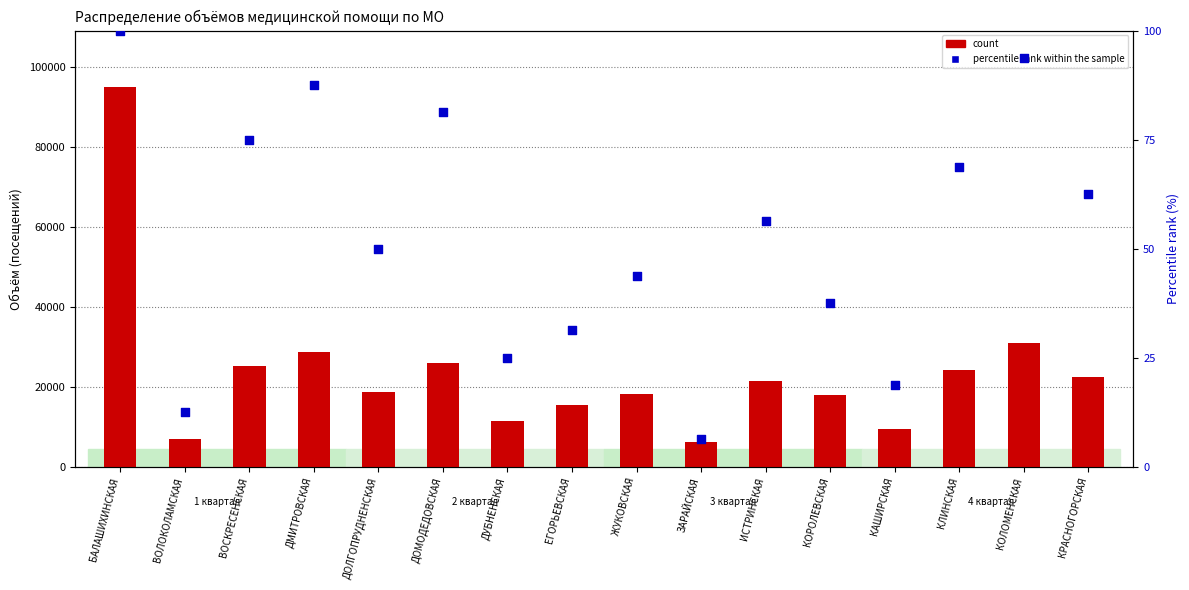

At which category is the sum across all series the highest?

БАЛАШИХИНСКАЯ